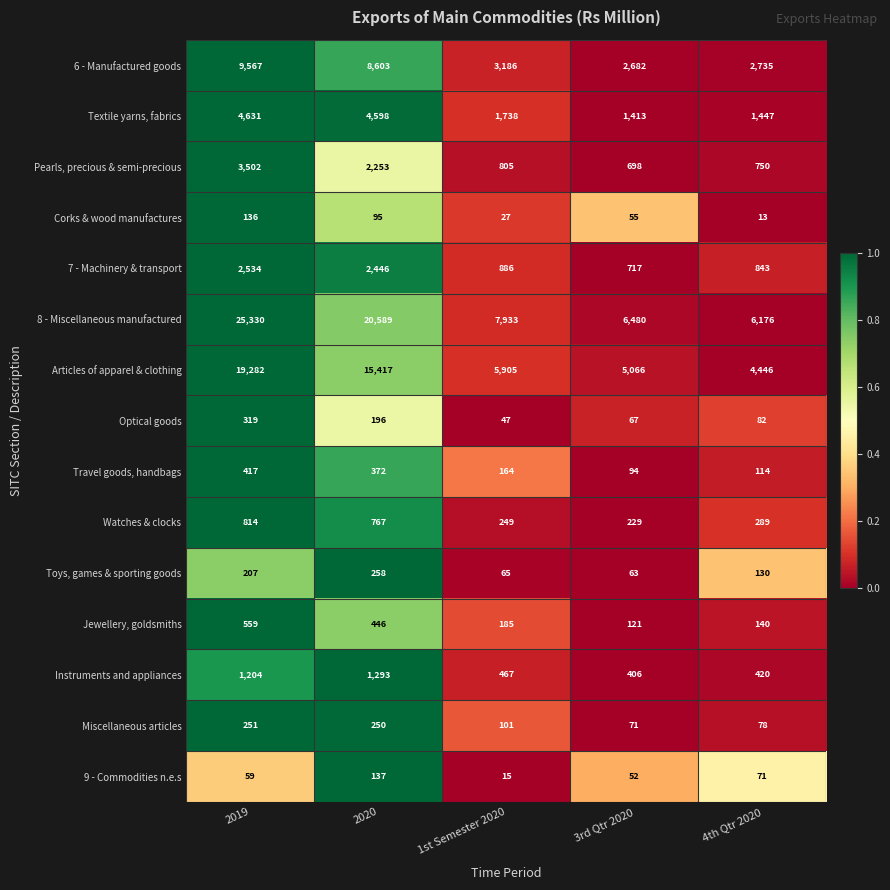

What is the spread (max minus min) of values at 1st Semester 2020?

7918